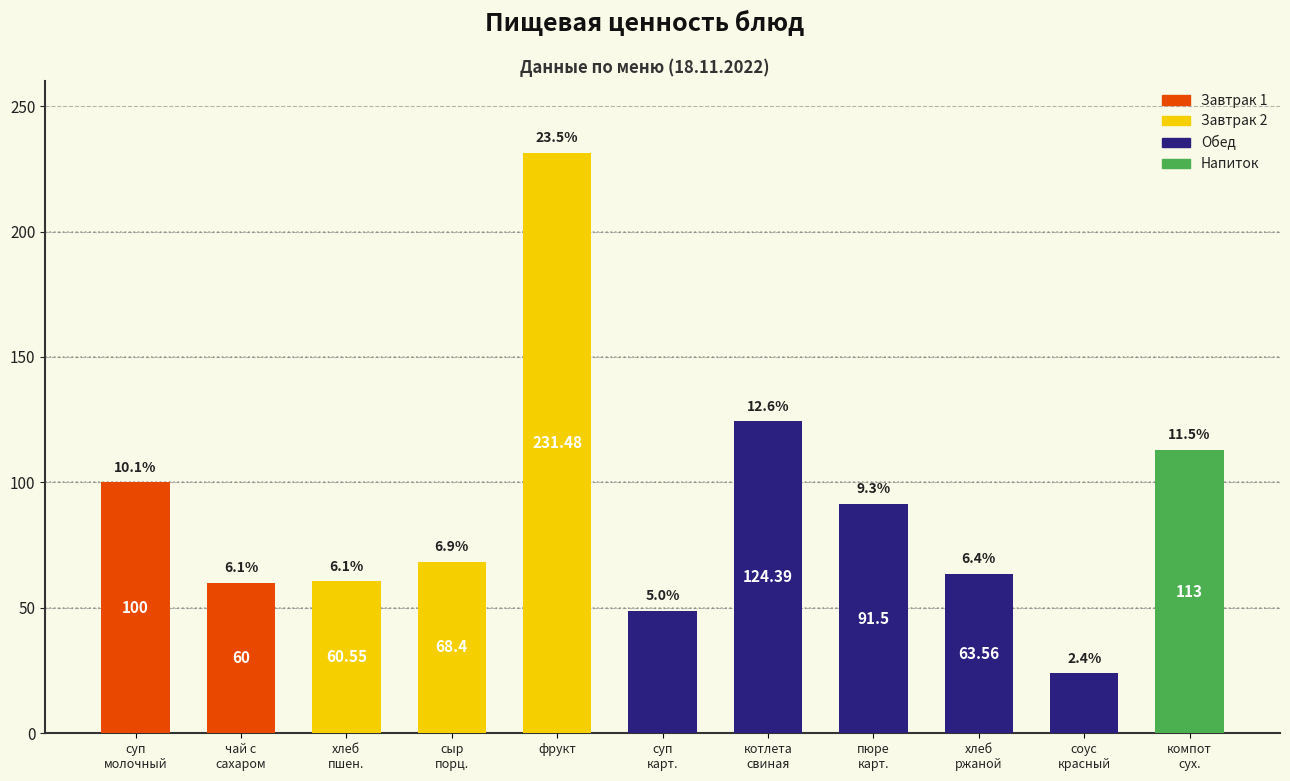

Between компот
сух. and суп
карт., which is larger?

компот
сух.